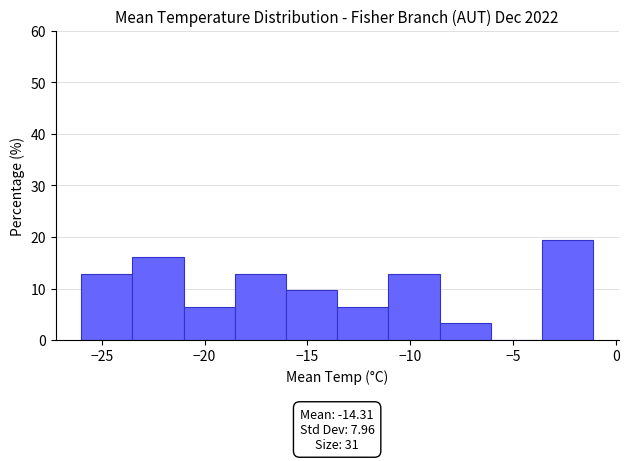

Which range on the x-axis has the tallest bar?

-3.5 to -1.0